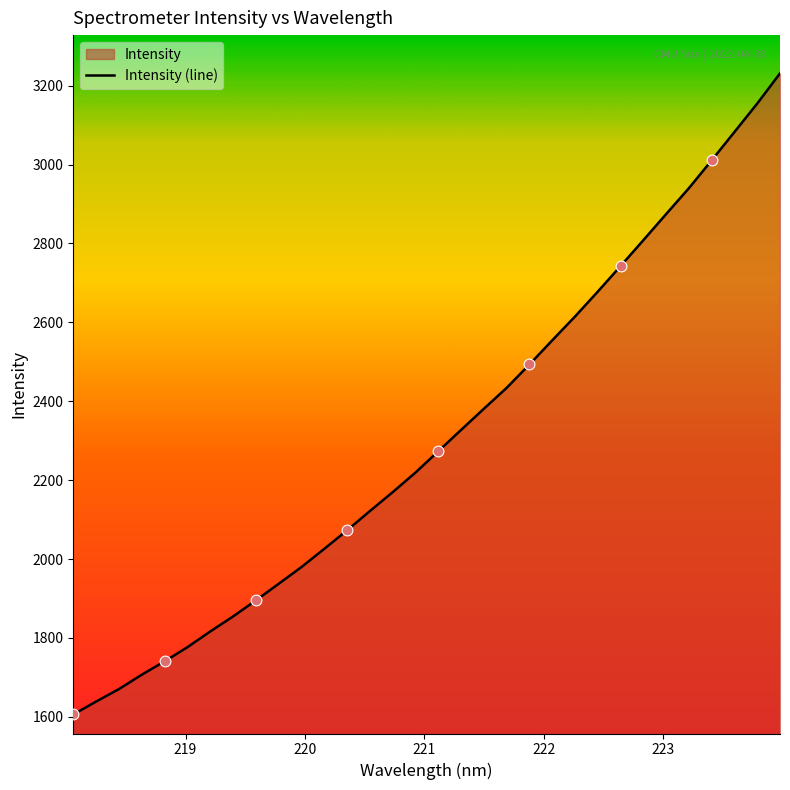

What is the minimum value shown in the chart?

1605.9